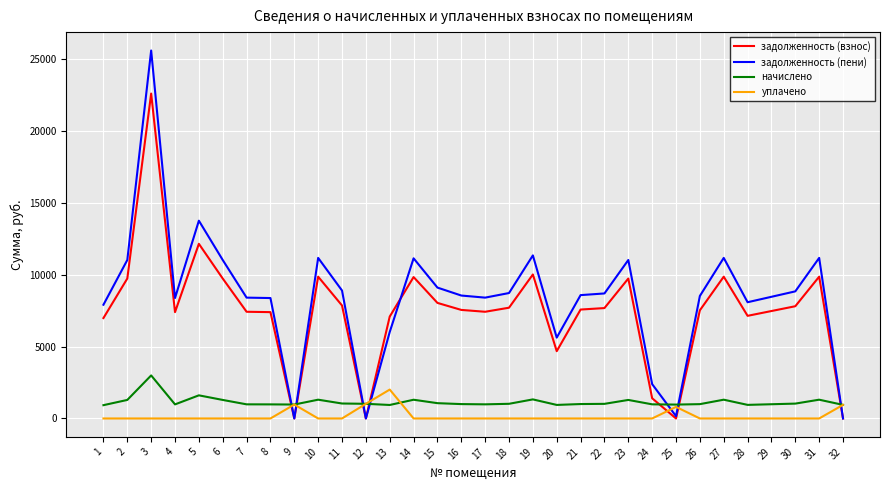

At which category is the sum across all series the highest?

3